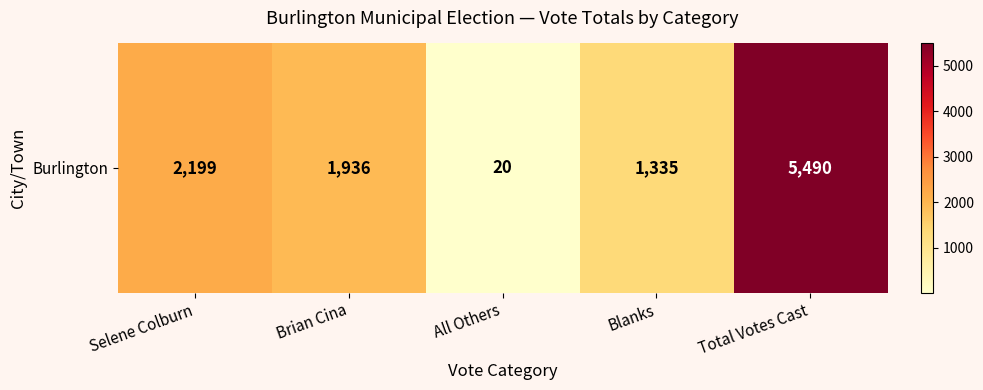

At which label does the data first exceed 1936?

Selene Colburn